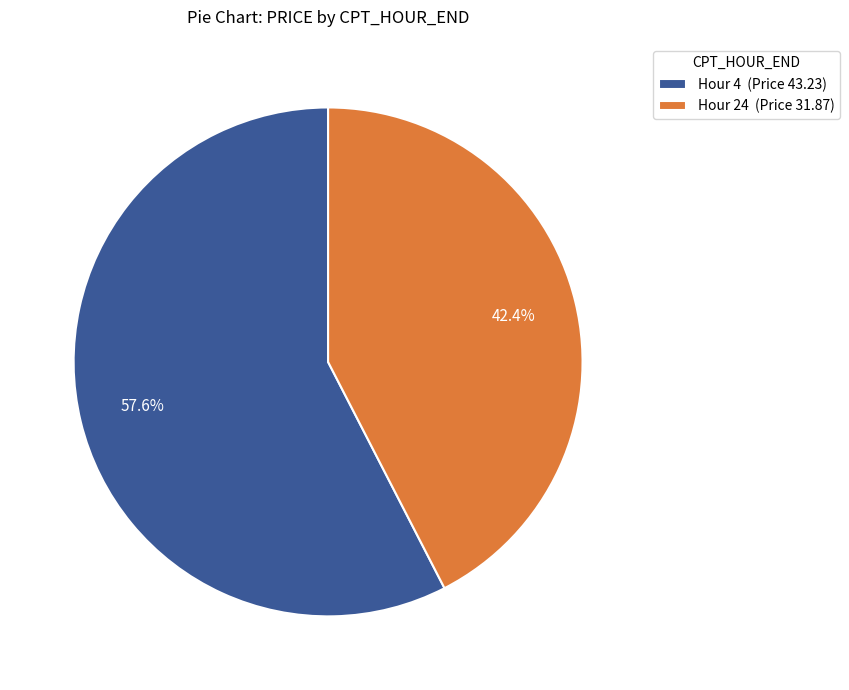

Is Hour 4 (Price 43.23) the majority of the pie?

Yes